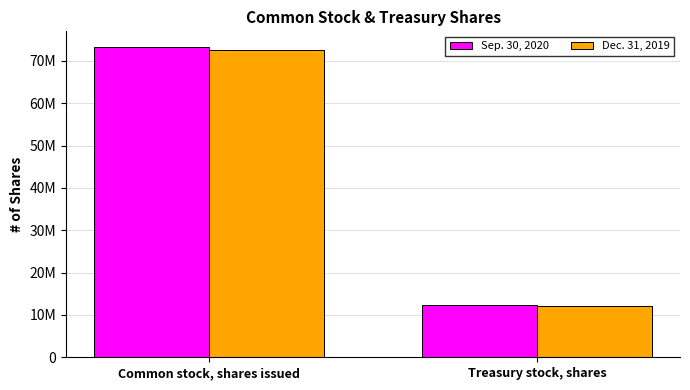

Which category has the lowest value across all series?

Treasury stock, shares